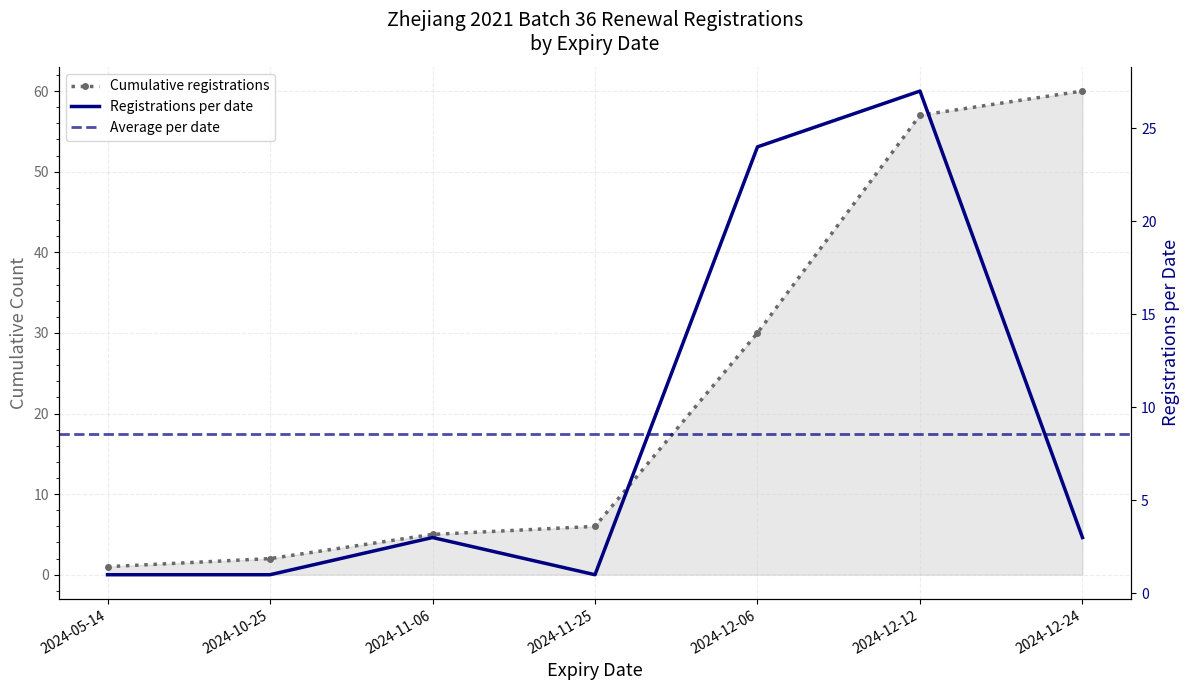

Approximately how many times larger is the value at 2024-11-25 compared to 2024-10-25?

3.0